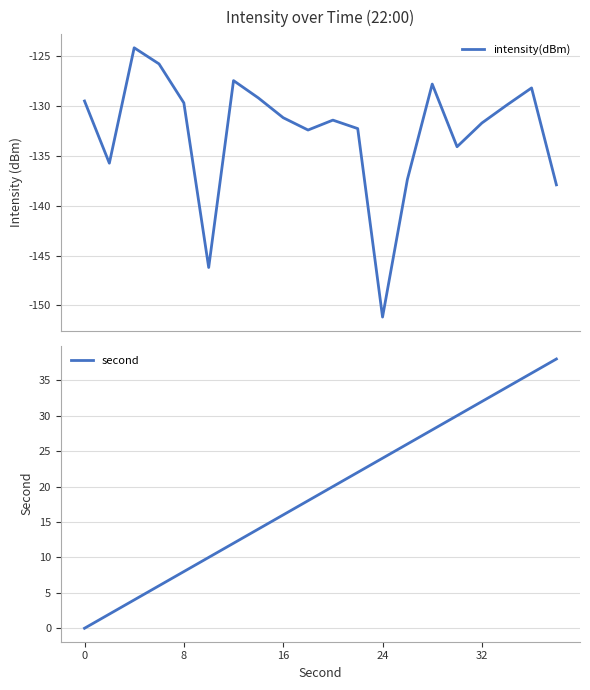

How many data points in intensity(dBm) are above -131?

9